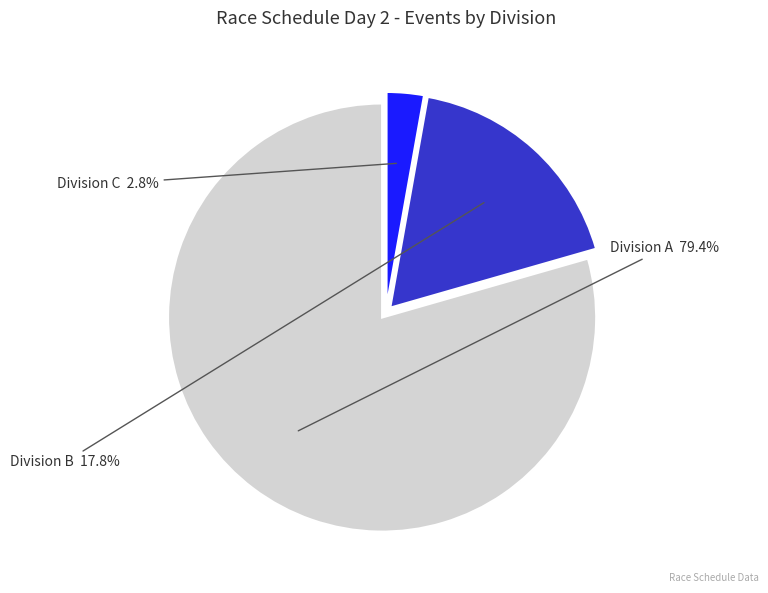

Count the number of slices in the pie.

3